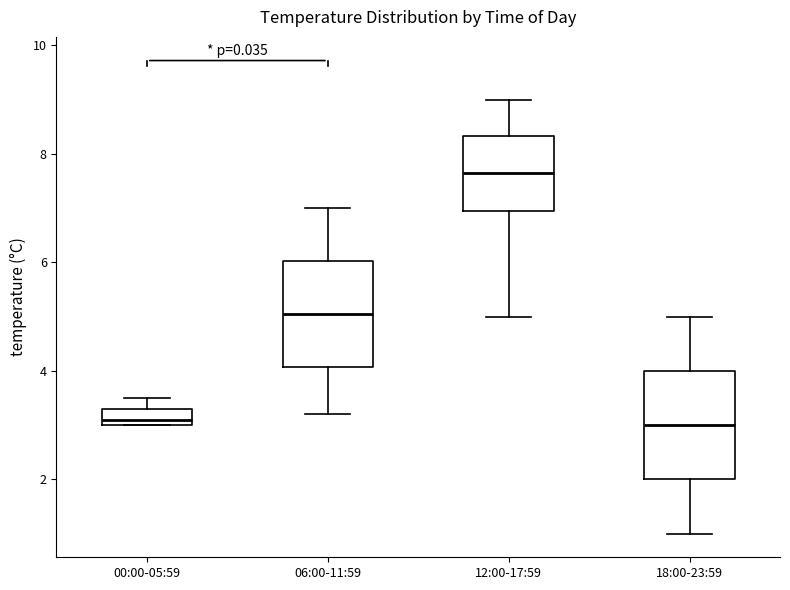

Where does the upper whisker of the box for 12:00-17:59 end on the y-axis? The values are not printed on the chart, so give them approximately, as read against the axis.

9.0